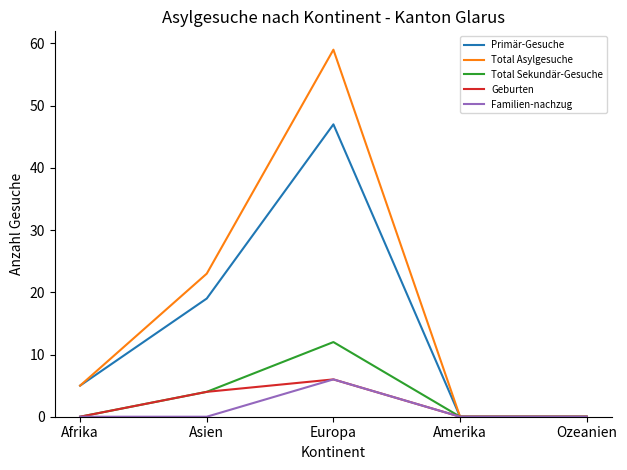

The Familien-nachzug series shows 0 at Afrika. True or false?

True